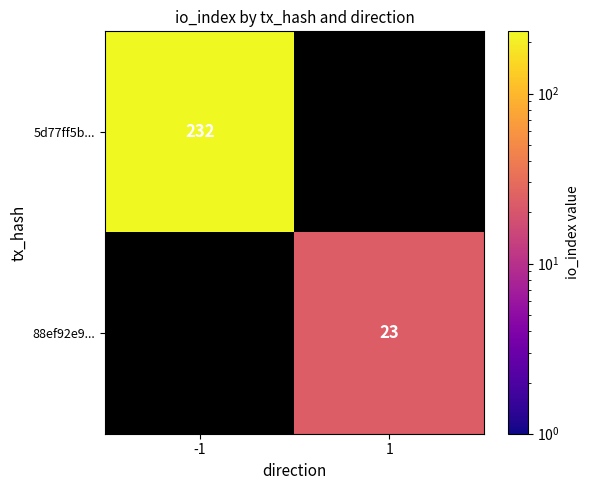

True or false: 5d77ff5b... has a value of 232 at -1.

True